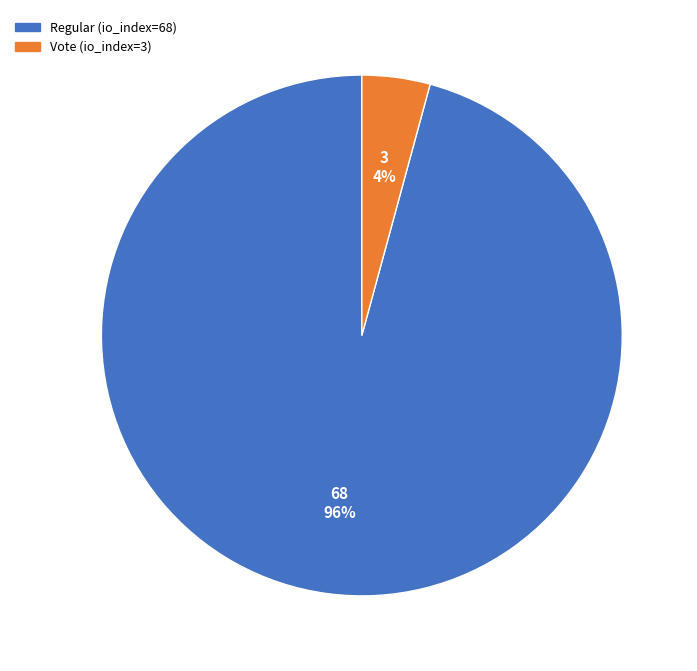

How many slices are in this pie chart?

2